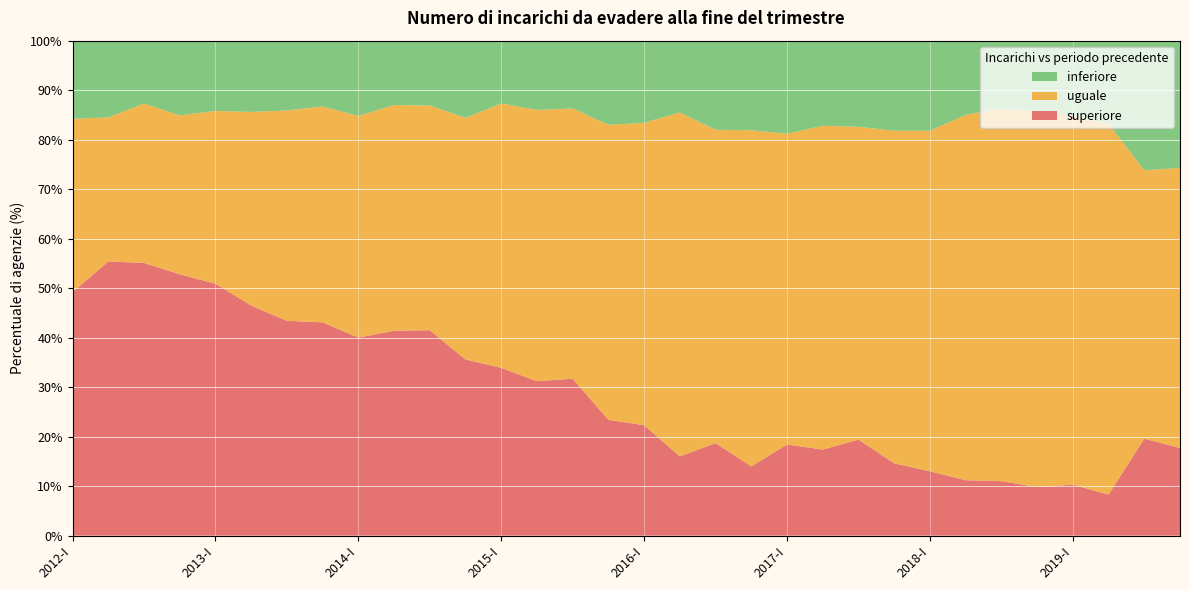

Reading right to left, transcribe all the data shown in this chart.

inferiore: 2019-IV=25.7	2019-III=26.2	2019-II=16.8	2019-I=15.2	2018-IV=14.4	2018-III=13.7	2018-II=15.0	2018-I=18.1	2017-IV=18.2	2017-III=17.4	2017-II=17.2	2017-I=18.7	2016-IV=18.0	2016-III=18.0	2016-II=14.6	2016-I=16.6	2015-IV=17.0	2015-III=13.7	2015-II=14.0	2015-I=12.8	2014-IV=15.5	2014-III=13.1	2014-II=13.0	2014-I=15.2	2013-IV=13.3	2013-III=14.1	2013-II=14.4	2013-I=14.2	2012-IV=15.0	2012-III=12.7	2012-II=15.5	2012-I=15.7
uguale: 2019-IV=56.6	2019-III=54.2	2019-II=74.9	2019-I=74.5	2018-IV=75.8	2018-III=75.3	2018-II=73.8	2018-I=68.8	2017-IV=67.2	2017-III=63.2	2017-II=65.4	2017-I=62.8	2016-IV=67.9	2016-III=63.3	2016-II=69.5	2016-I=61.1	2015-IV=59.6	2015-III=54.6	2015-II=54.8	2015-I=53.4	2014-IV=48.8	2014-III=45.4	2014-II=45.6	2014-I=44.8	2013-IV=43.6	2013-III=42.5	2013-II=39.1	2013-I=34.9	2012-IV=32.1	2012-III=32.2	2012-II=29.1	2012-I=35.0
superiore: 2019-IV=17.7	2019-III=19.6	2019-II=8.3	2019-I=10.3	2018-IV=9.8	2018-III=11.0	2018-II=11.2	2018-I=13.0	2017-IV=14.6	2017-III=19.4	2017-II=17.4	2017-I=18.4	2016-IV=14.0	2016-III=18.7	2016-II=16.0	2016-I=22.3	2015-IV=23.4	2015-III=31.7	2015-II=31.2	2015-I=33.9	2014-IV=35.6	2014-III=41.5	2014-II=41.4	2014-I=40.0	2013-IV=43.1	2013-III=43.4	2013-II=46.5	2013-I=50.9	2012-IV=52.8	2012-III=55.1	2012-II=55.4	2012-I=49.2